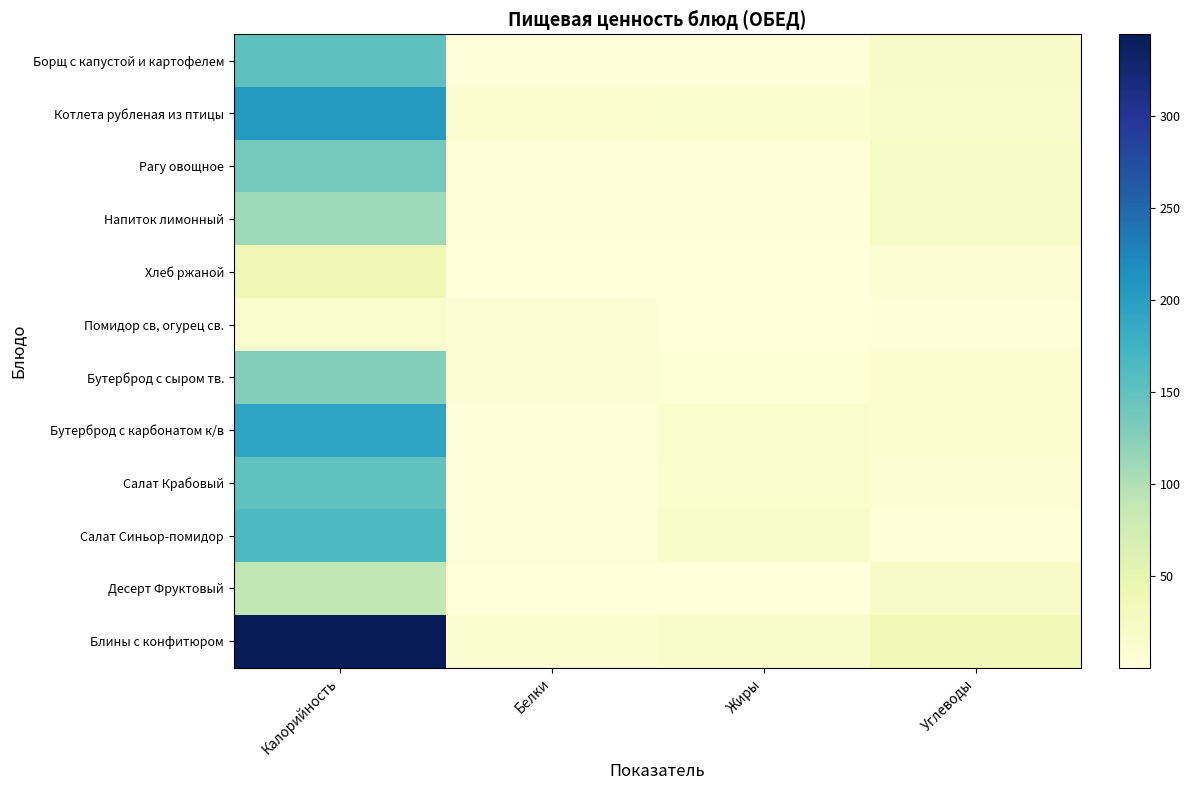

Count the number of data series in this chart.

12